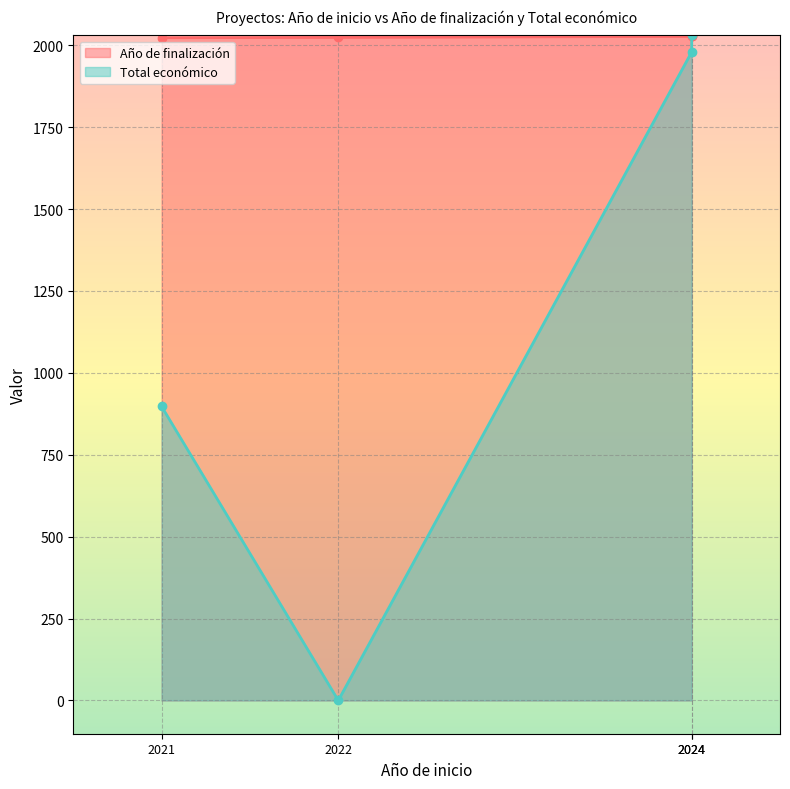

How many distinct data groups are displayed?

2